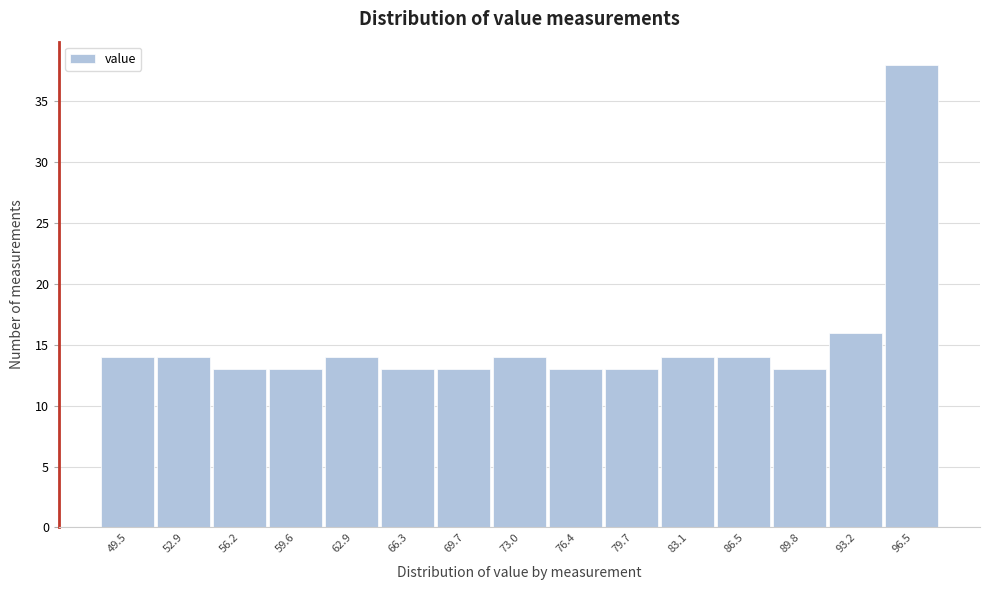

Reading left to right, what are all the values shown in this chart?

14	14	13	13	14	13	13	14	13	13	14	14	13	16	38